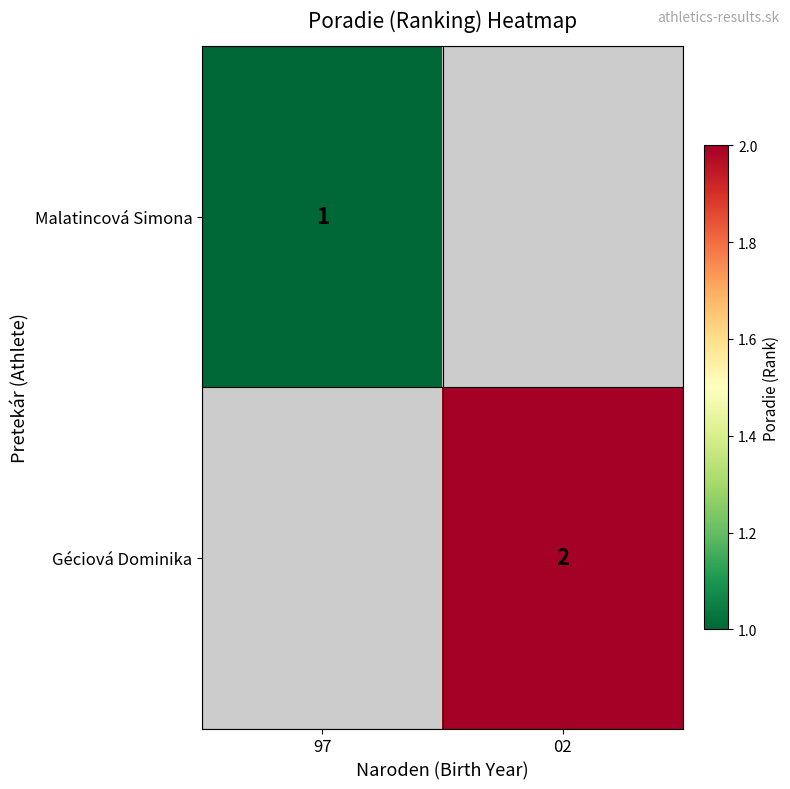

The value of Géciová Dominika at 02 is 2. True or false?

True